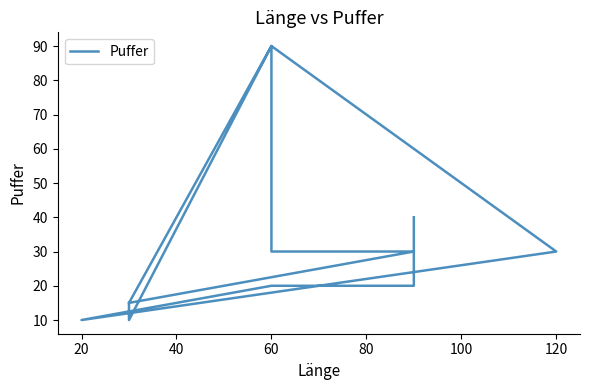

How many values are below 30?

6